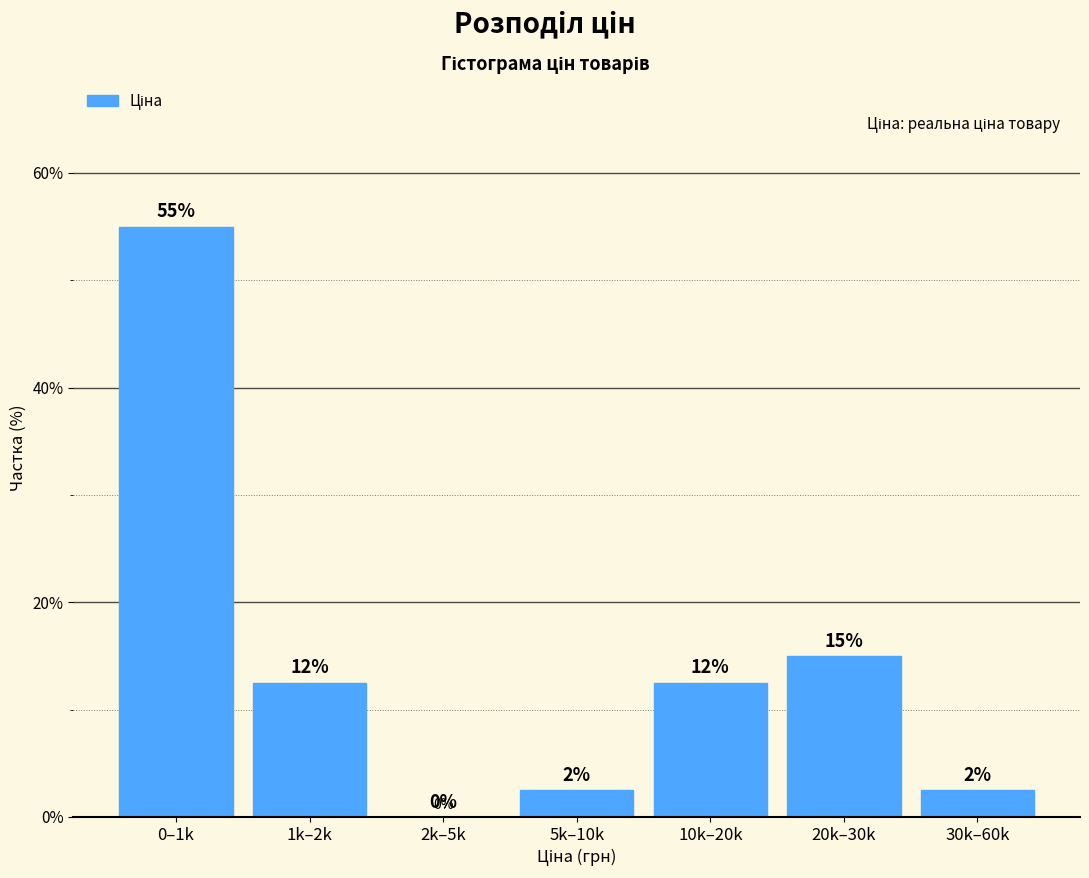

Where does the data first go above 12?

0–1k